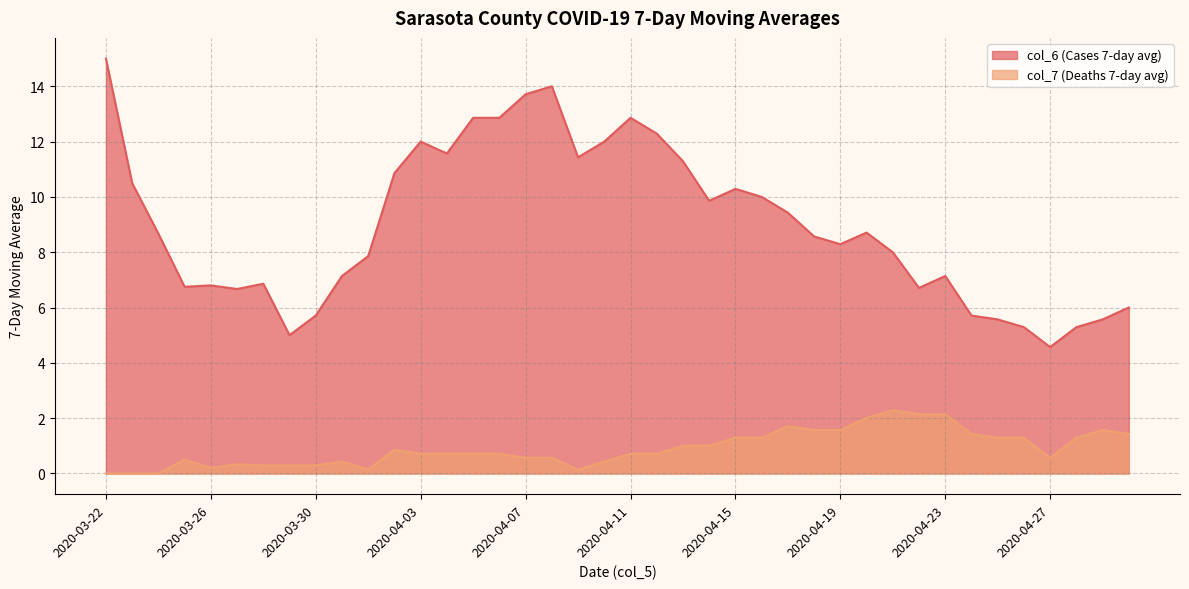

How many lines are shown in the chart?

2